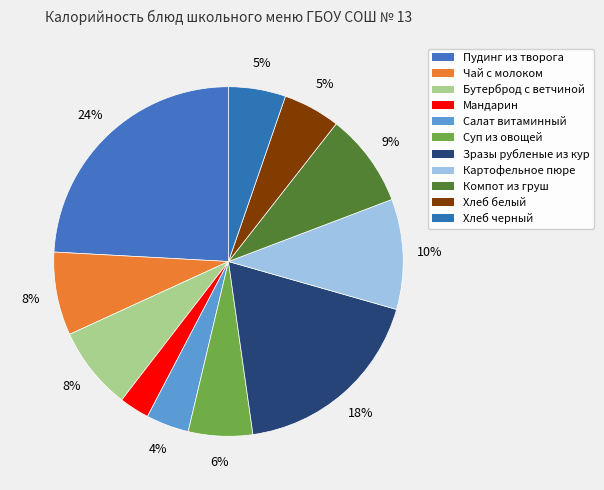

Is there a majority slice in this chart?

No